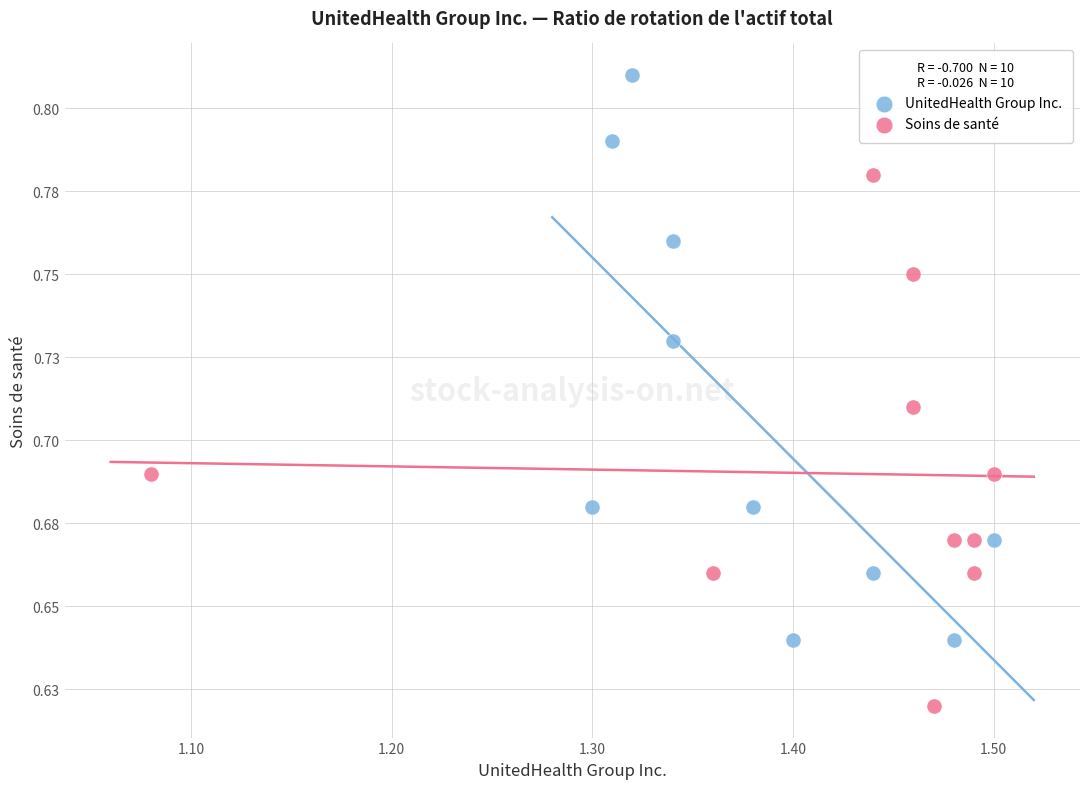

What are all the series names shown in the legend?

UnitedHealth Group Inc., Soins de santé